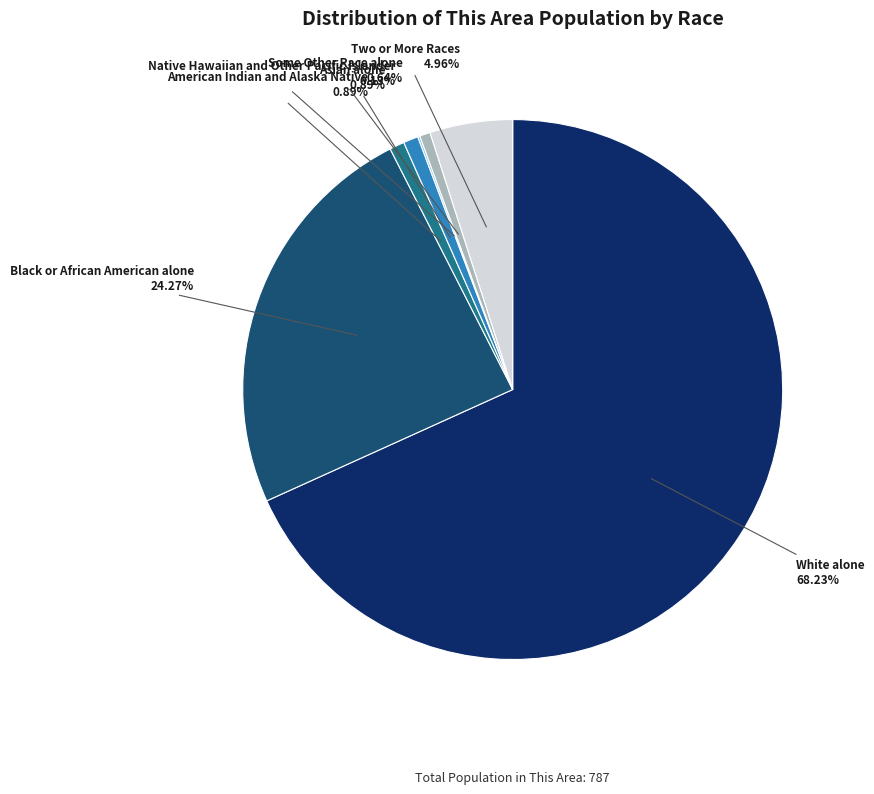

Does any single category account for the majority?

Yes